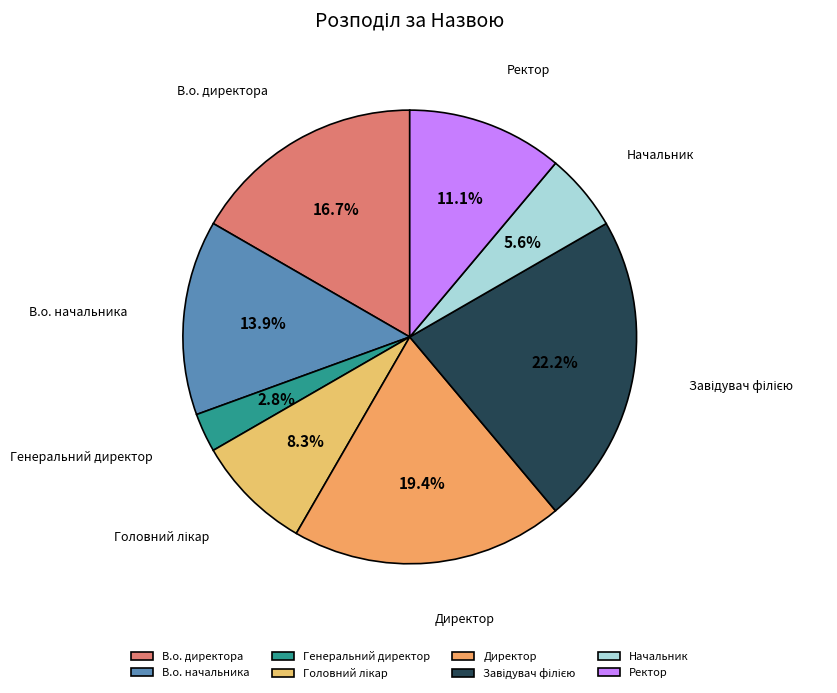

Is it true that В.о. директора is 17% of the pie?

True